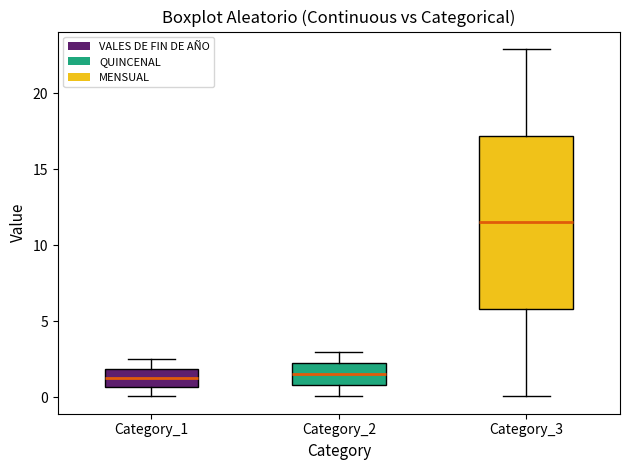

Reading left to right, transcribe this box plot: for each box, give where its median line is, the range the box spans, and where its two whiskers end, as read against the y-axis. The values are not printed on the chart, so give them approximately, as read against the axis.

Category_1: median 1.5, box 0.5 to 2.0, whiskers 0.0 to 2.5
Category_2: median 1.5, box 1.0 to 2.5, whiskers 0.0 to 3.0
Category_3: median 11.5, box 6.0 to 17.0, whiskers 0.0 to 23.0